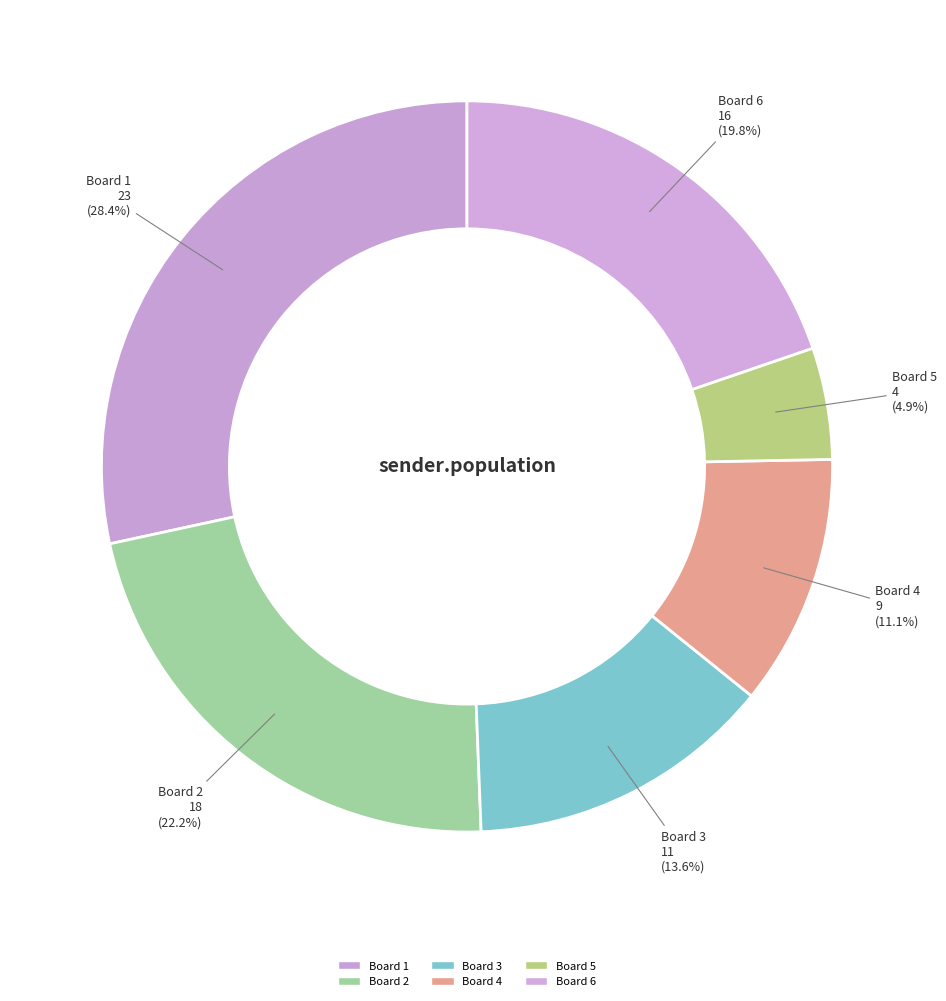

To the nearest percent, what is the average slice percentage?

17%